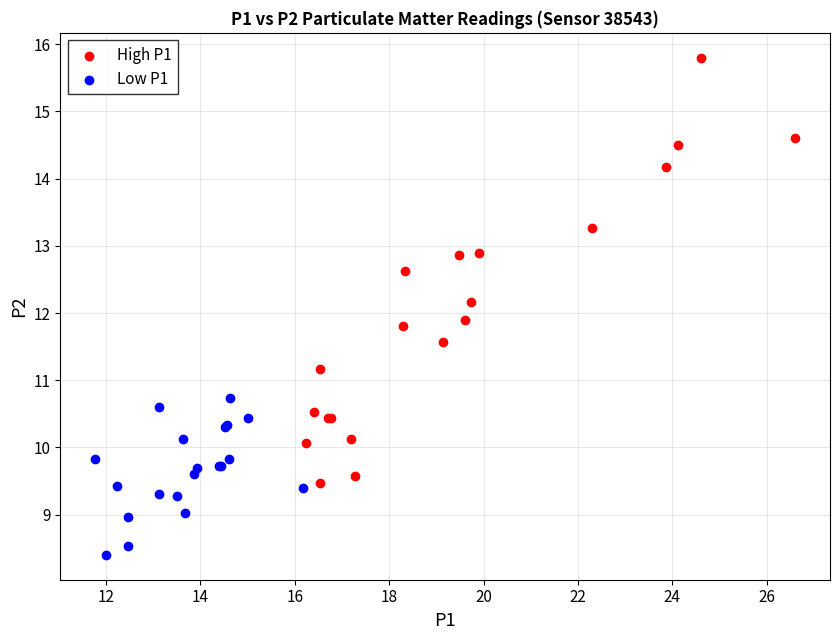

Which series contains the lowest Y value?

Low P1